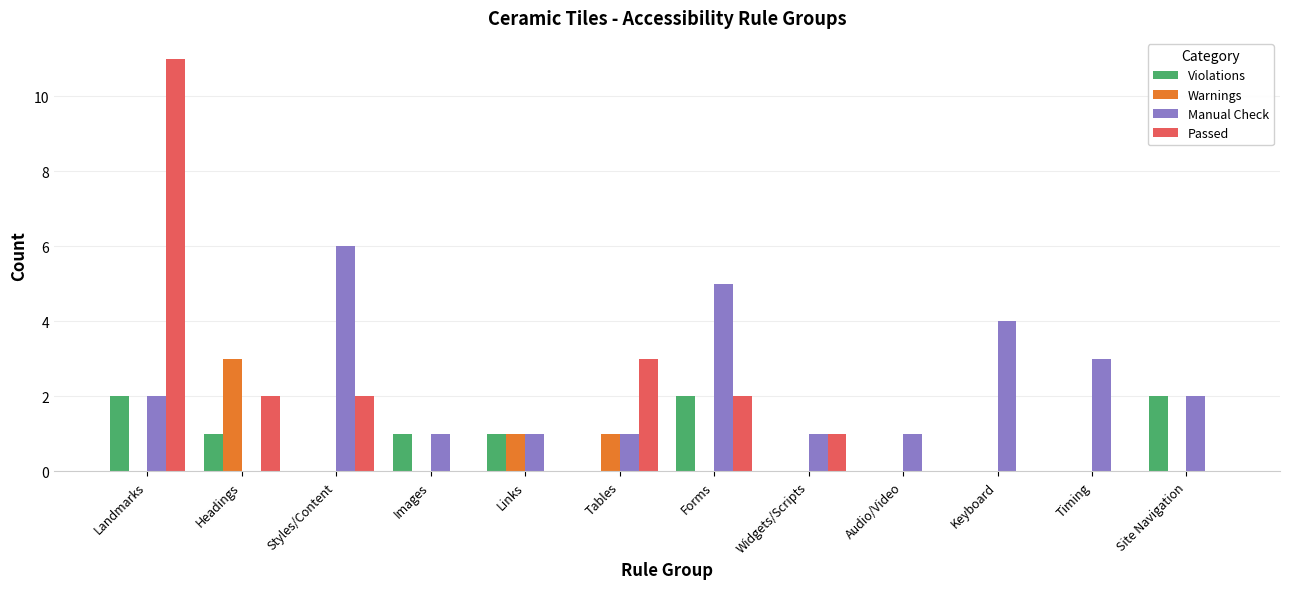

Which series changed the most between Tables and Widgets/Scripts?

Passed